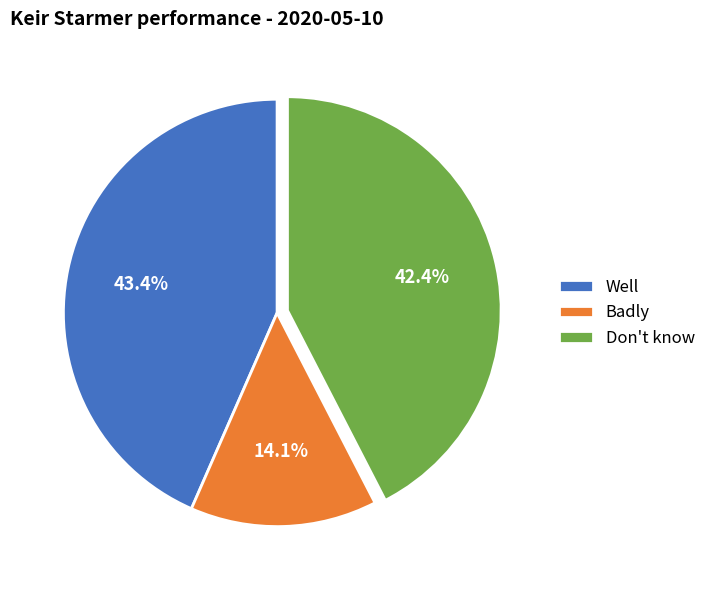

Between Well and Don't know, which is larger?

Well